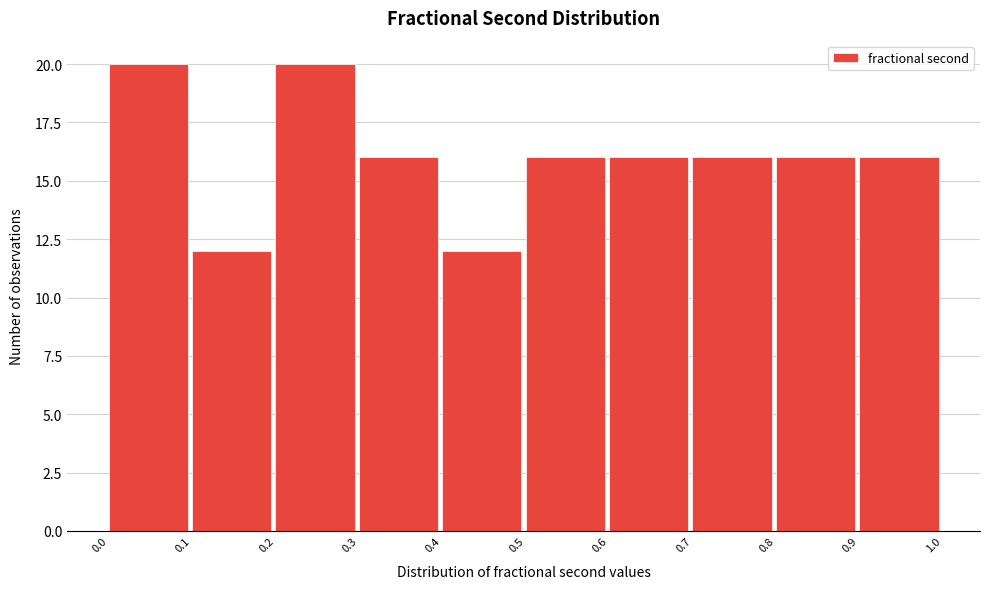

Reading left to right, transcribe all the data shown in this chart.

20	12	20	16	12	16	16	16	16	16